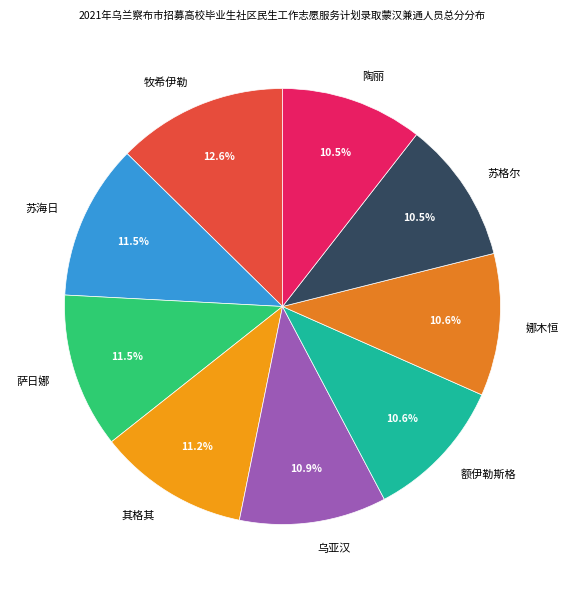

What percentage do 其格其 and 额伊勒斯格 together represent?

21.8%